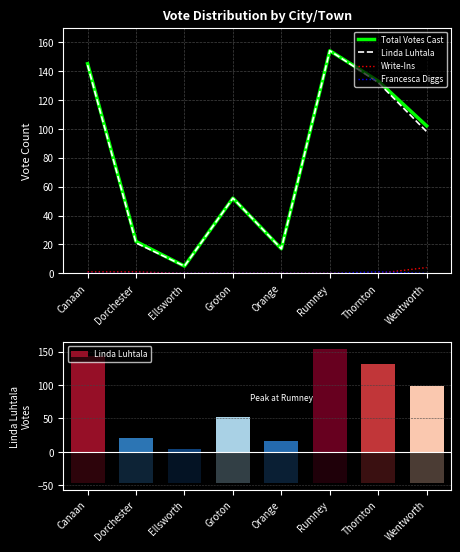

Reading right to left, what are all the values shown in this chart?

Total Votes Cast: 102	133	154	17	52	5	22	145
Linda Luhtala: 98	132	154	17	52	5	21	144
Write-Ins: 4	0	0	0	0	0	1	1
Francesca Diggs: 0	1	0	0	0	0	0	0